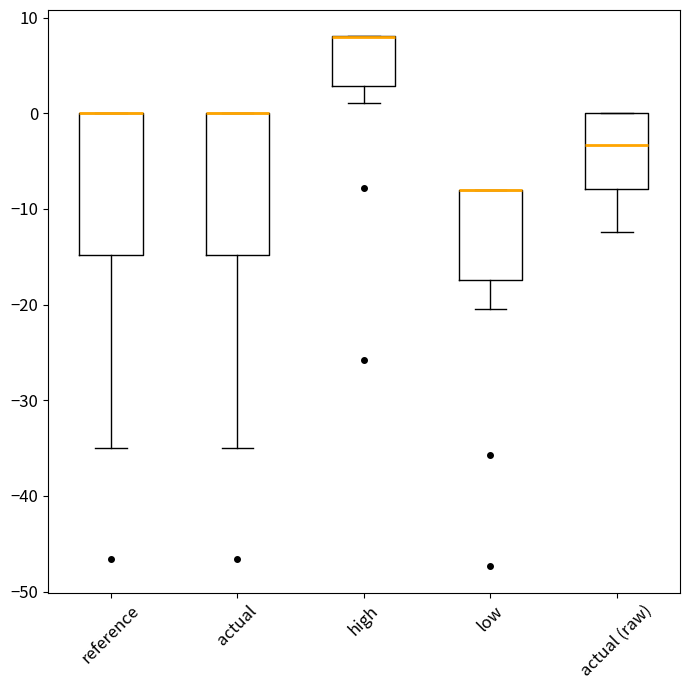

Reading left to right, read every box against the y-axis: the position of its median line, the range the box covers, and the ends of its whiskers. The values are not printed on the chart, so give them approximately, as read against the axis.

reference: median 0 (drawn on the box's upper edge), box -15 to 0, whiskers -35 to 0
actual: median 0 (drawn on the box's upper edge), box -15 to 0, whiskers -35 to 0
high: median 8 (drawn on the box's upper edge), box 3 to 8, whiskers 1 to 8
low: median -8 (drawn on the box's upper edge), box -17 to -8, whiskers -20 to -8
actual (raw): median -3, box -8 to 0, whiskers -12 to 0